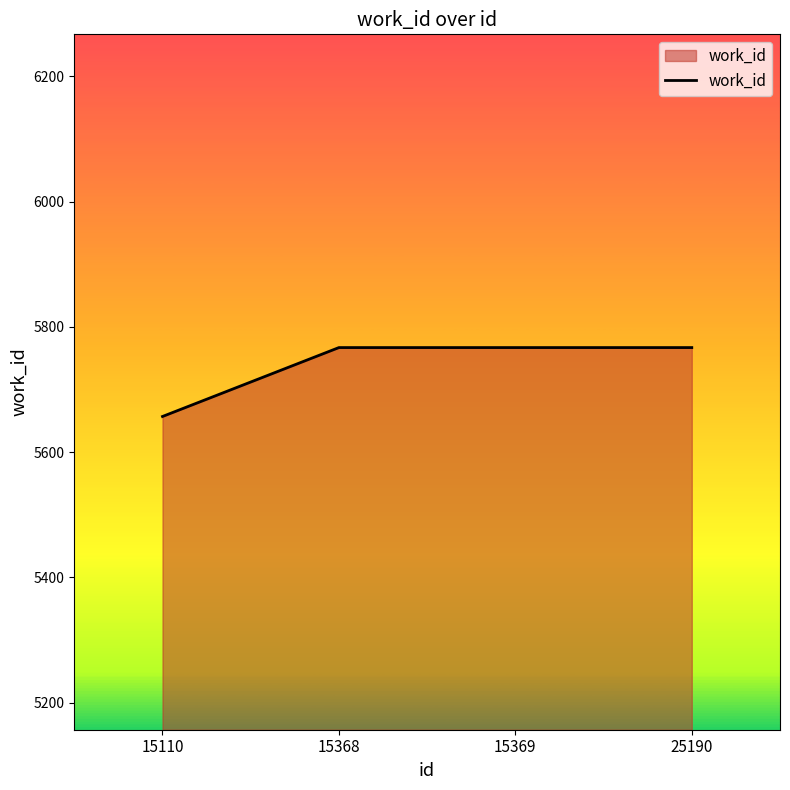

How many lines are shown in the chart?

1